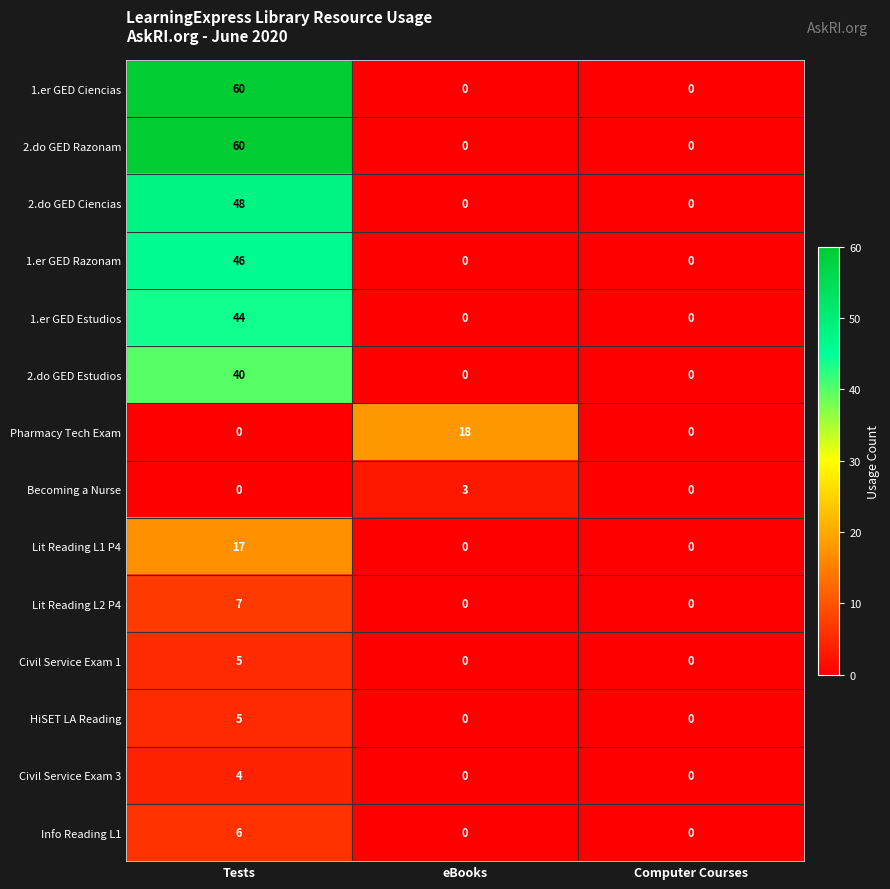

What is the total value across all series at Tests?

342